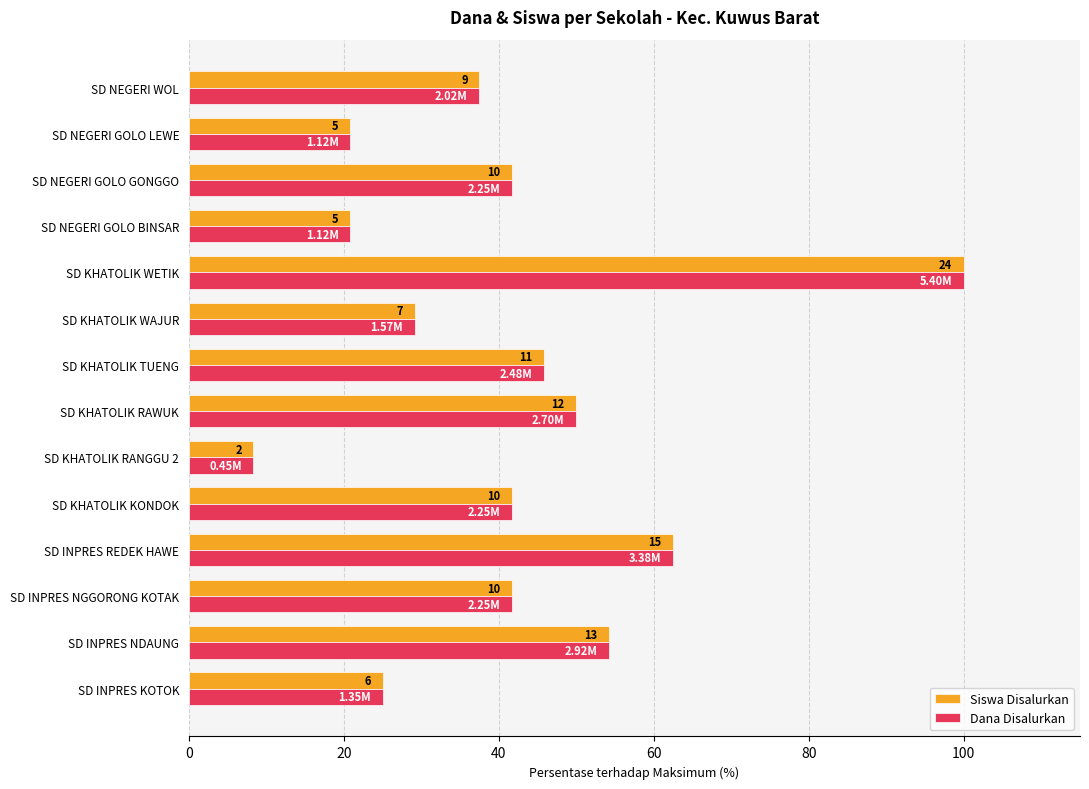

Reading left to right, list all the values displayed in this chart.

Siswa Disalurkan: 25.0	54.2	41.7	62.5	41.7	8.3	50.0	45.8	29.2	100.0	20.8	41.7	20.8	37.5
Dana Disalurkan: 25.0	54.2	41.7	62.5	41.7	8.3	50.0	45.8	29.2	100.0	20.8	41.7	20.8	37.5